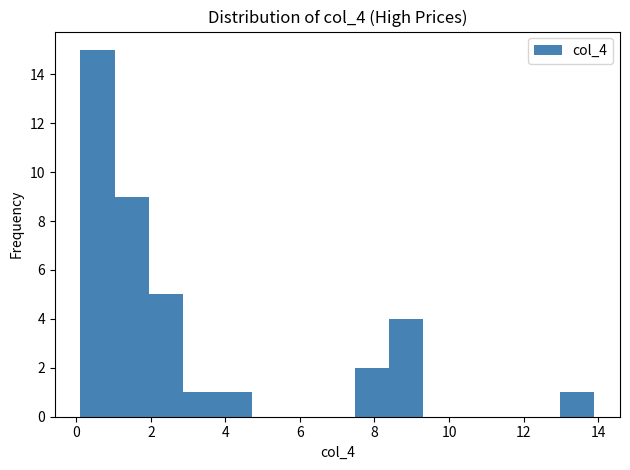

Reading left to right, transcribe this chart: for each bar, give the range it covers on the x-axis and its height. Neither the bar edges nor the heights are printed on the chart, so give them approximately, as read against the axes.

0.2 to 1.0: 15
1.0 to 2.0: 9
2.0 to 2.8: 5
2.8 to 3.8: 1
3.8 to 4.8: 1
4.8 to 5.6: 0
5.6 to 6.6: 0
6.6 to 7.4: 0
7.4 to 8.4: 2
8.4 to 9.4: 4
9.4 to 10.2: 0
10.2 to 11.2: 0
11.2 to 12.0: 0
12.0 to 13.0: 0
13.0 to 14.0: 1